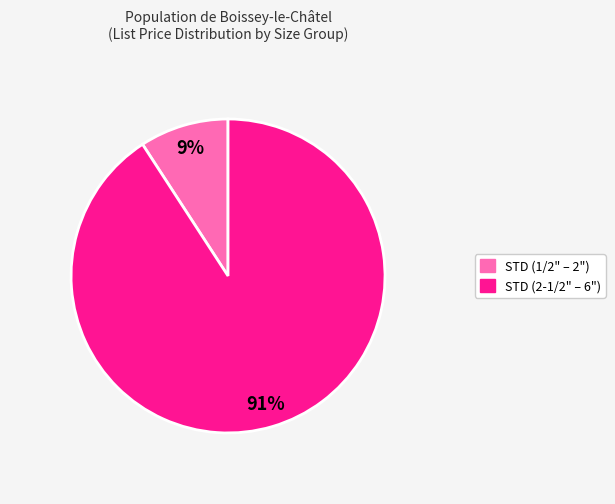

Does any single category account for the majority?

Yes